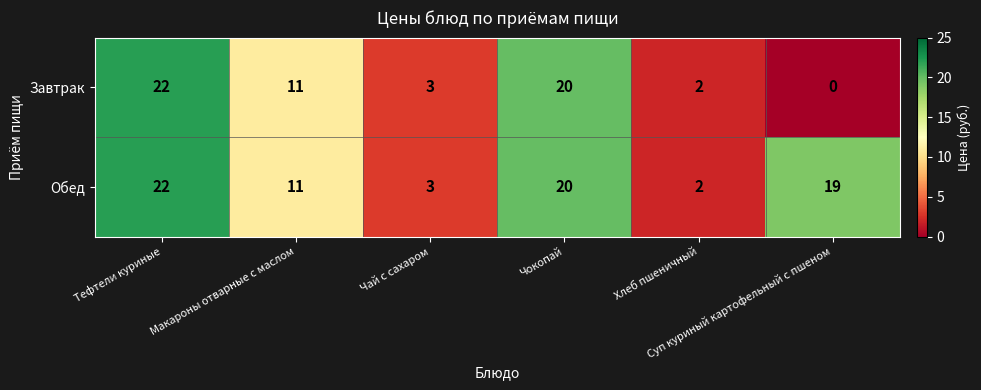

Which series has the widest spread of values?

Завтрак